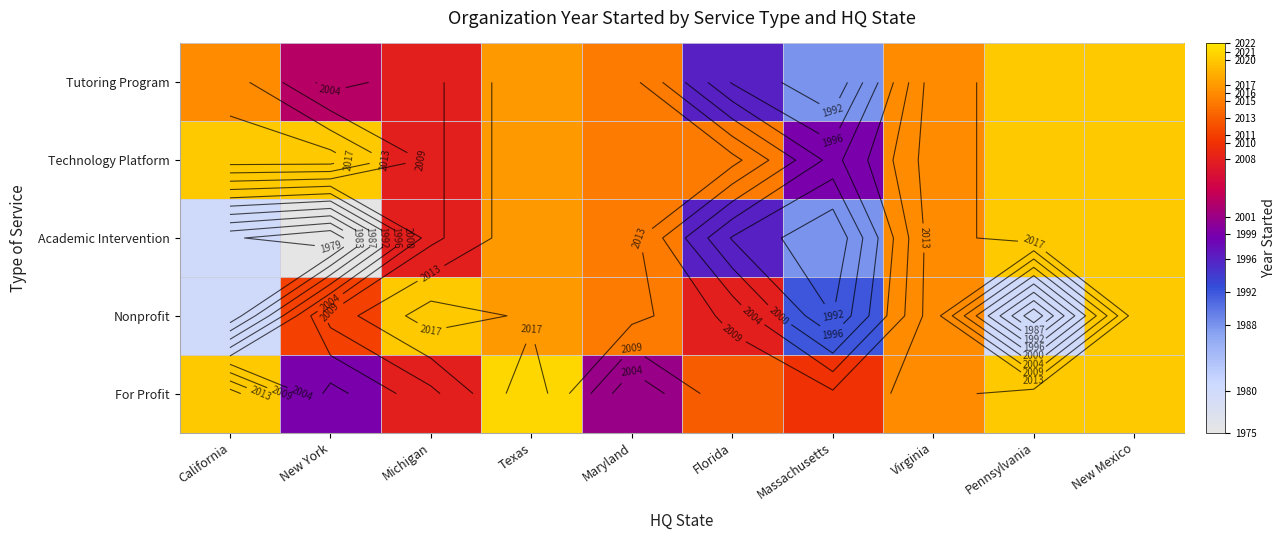

Is it true that Technology Platform equals 3129 at New Mexico?

False